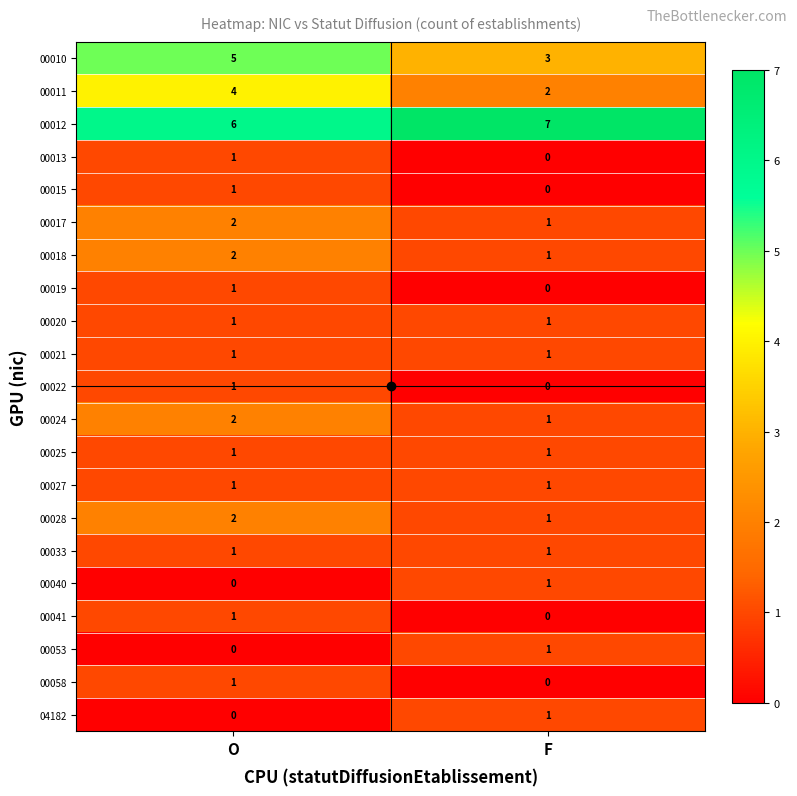

What is the difference between the highest and lowest values at O?

6